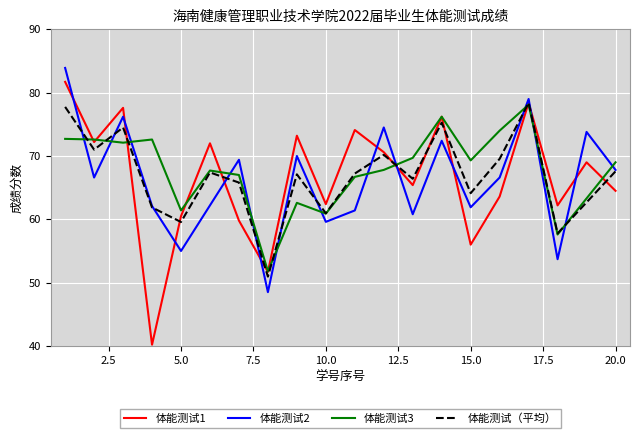

At which category does 体能测试2 reach its first local peak?

3